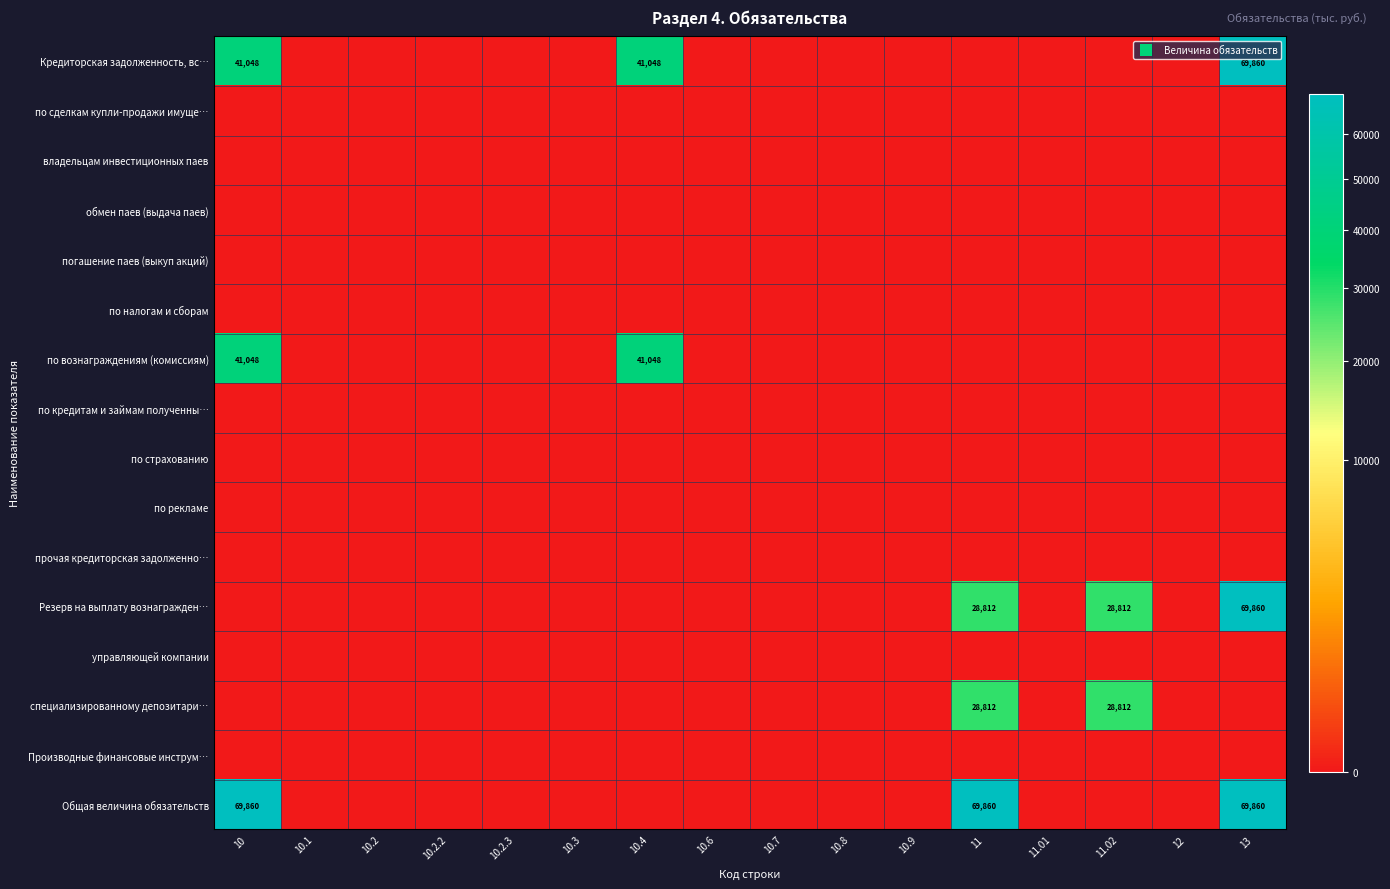

Which series has the largest total across all categories?

Общая величина обязательств